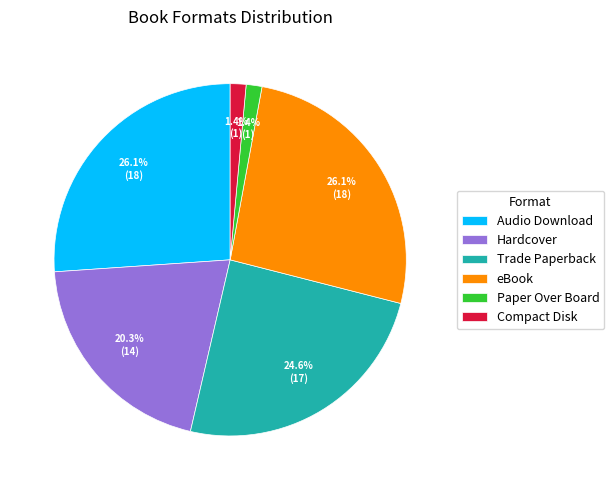

Is the sum of Audio Download and Trade Paperback greater than half?

Yes